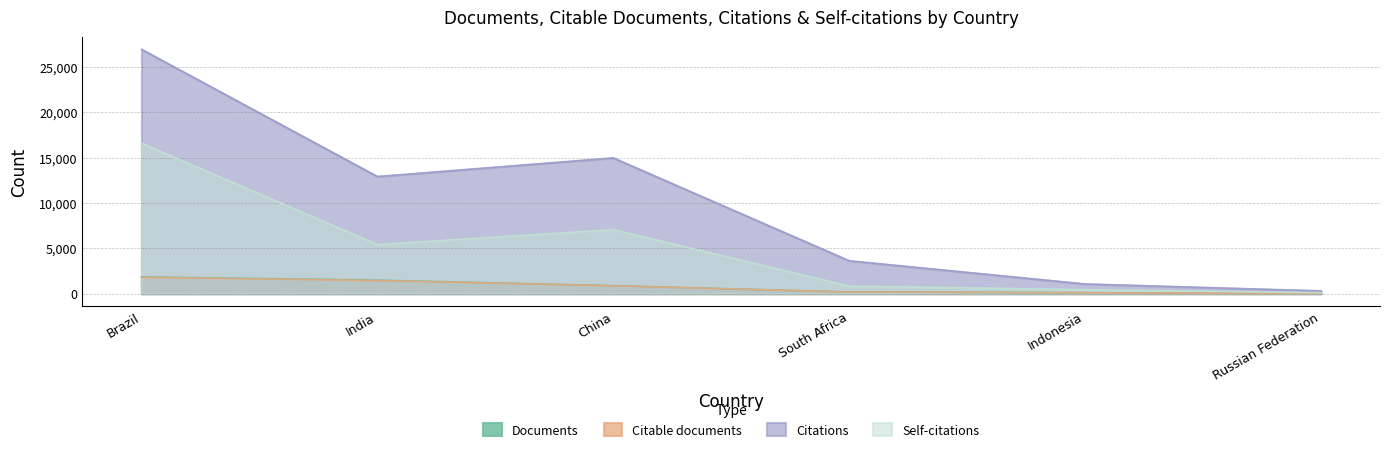

How many lines are shown in the chart?

4